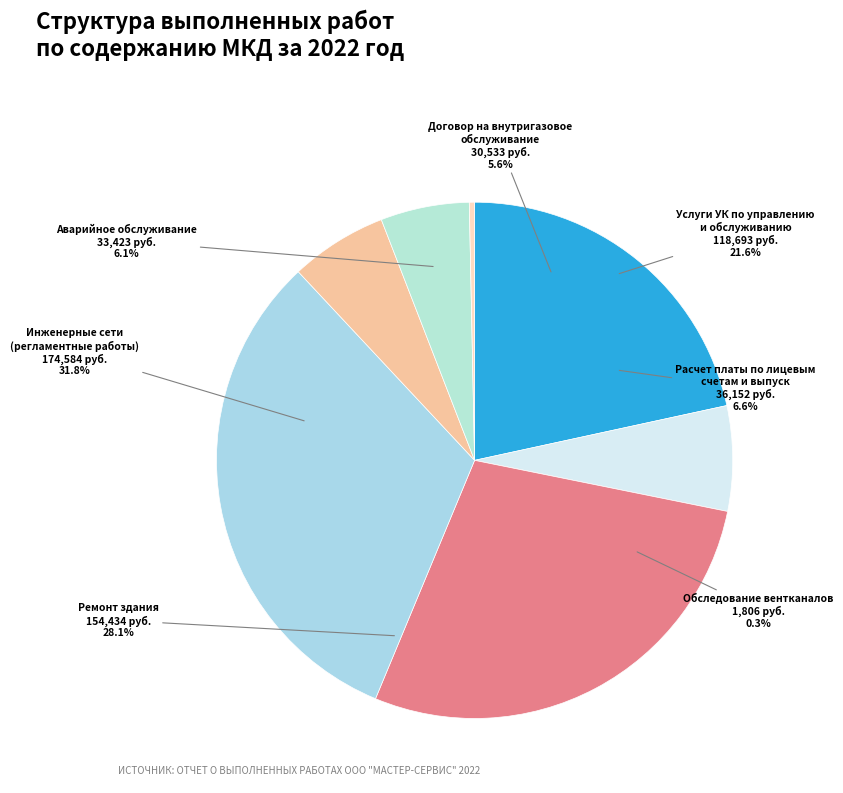

The Услуги УК по управлению
и обслуживанию slice represents 31% of the pie. True or false?

False